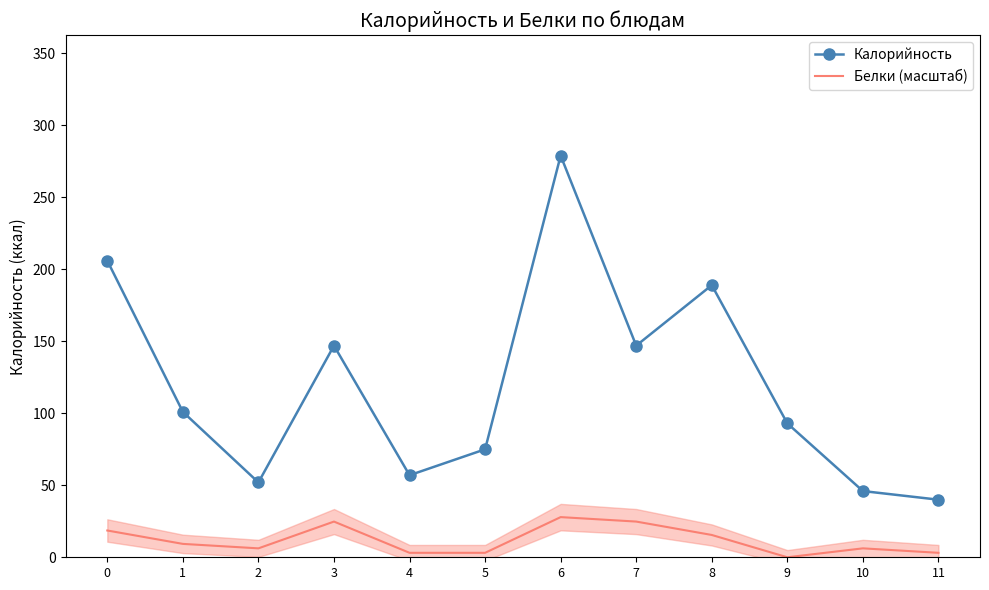

Rank the series at 5 from highest to lowest value.

Калорийность, Белки (масштаб)